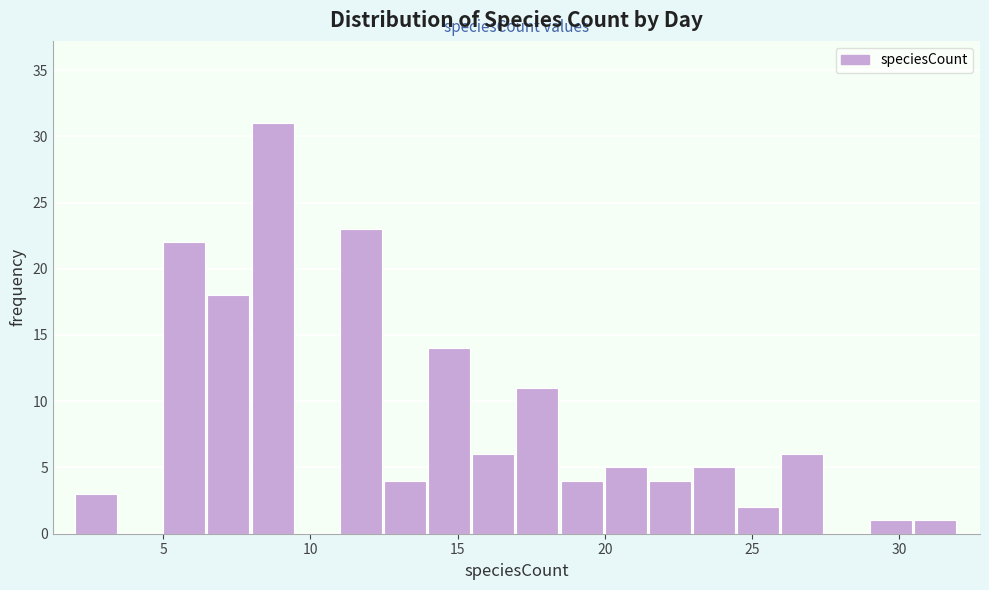

Around what value on the x-axis is the tallest bar? Give the approximate position of its centre, as read against the axis.

8.5